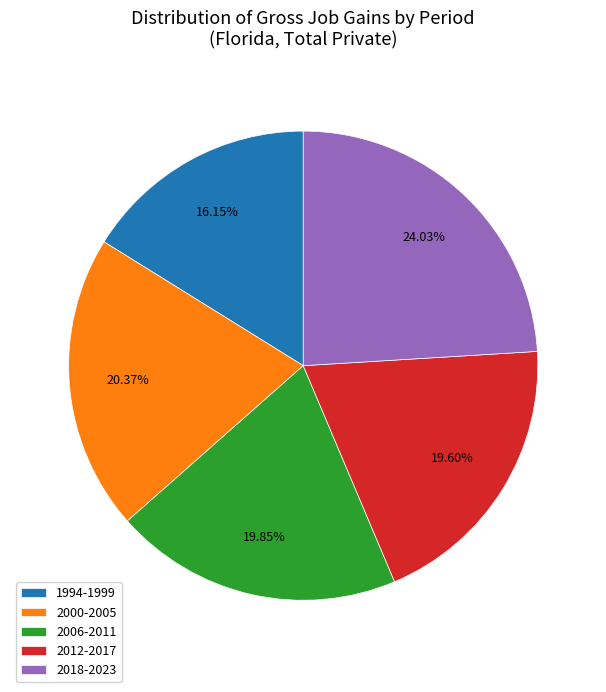

Which has a higher value, 2018-2023 or 2006-2011?

2018-2023